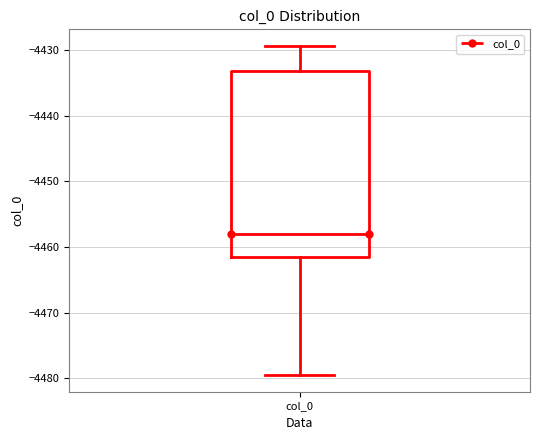

Transcribe this box plot: give where the median line is, the range the box spans, and where the two whiskers end, as read against the y-axis. The values are not printed on the chart, so give them approximately, as read against the axis.

median -4458, box -4462 to -4433, whiskers -4480 to -4429